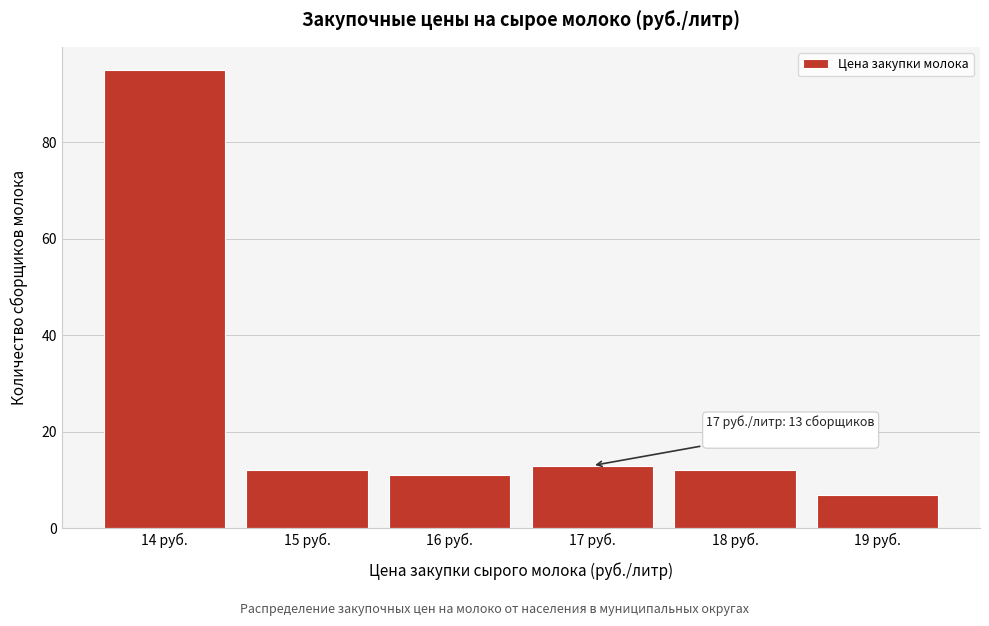

Reading left to right, list all the values displayed in this chart.

95	12	11	13	12	7